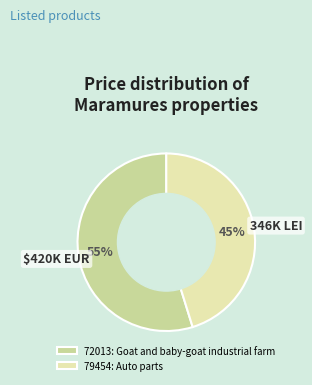

True or false: 79454 accounts for 52% of the total.

False